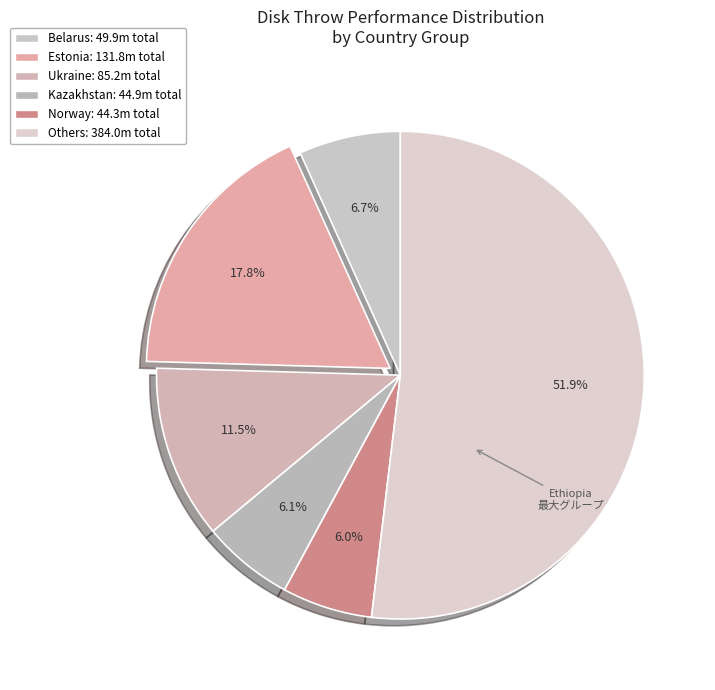

How many slices are in this pie chart?

6